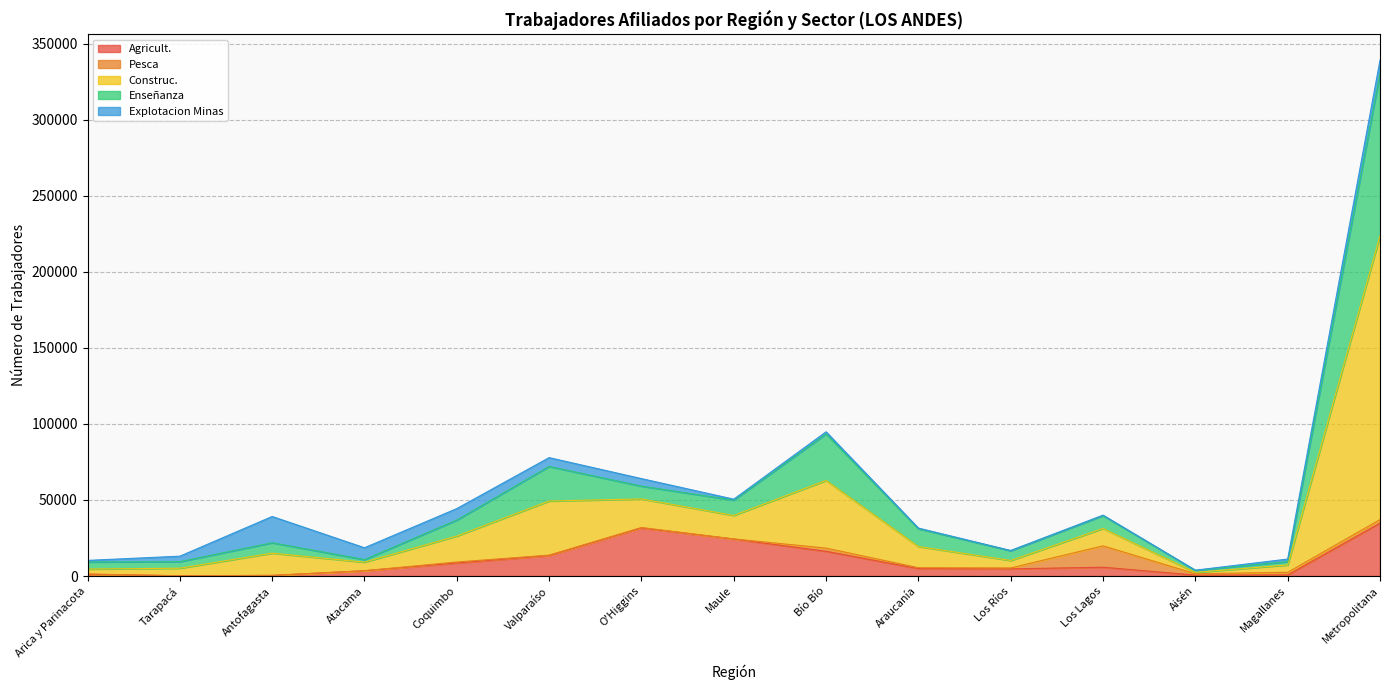

In Enseñanza, how many points are lower than both neighbors (excluding endpoints)?

4